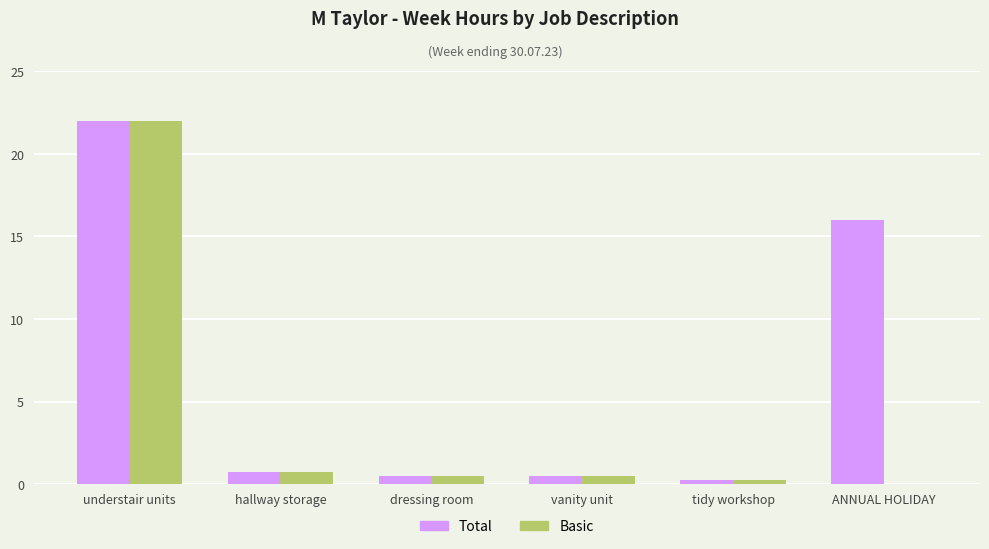

The Basic series shows 0.8 at hallway storage. True or false?

True